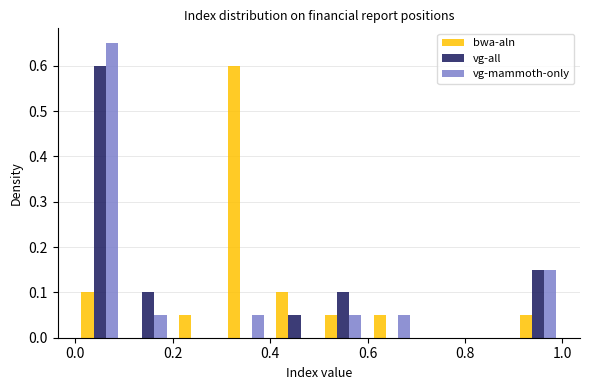

Reading left to right, list every range on the x-axis with the height of the bar of each series over it. The values are not printed on the chart, so give them approximately, as read against the axis.

0.0 to 0.1: bwa-aln=0.10	vg-all=0.60	vg-mammoth-only=0.65
0.1 to 0.2: bwa-aln=0	vg-all=0.10	vg-mammoth-only=0.05
0.2 to 0.3: bwa-aln=0.05	vg-all=0	vg-mammoth-only=0
0.3 to 0.4: bwa-aln=0.60	vg-all=0	vg-mammoth-only=0.05
0.4 to 0.5: bwa-aln=0.10	vg-all=0.05	vg-mammoth-only=0
0.5 to 0.6: bwa-aln=0.05	vg-all=0.10	vg-mammoth-only=0.05
0.6 to 0.7: bwa-aln=0.05	vg-all=0	vg-mammoth-only=0.05
0.7 to 0.8: bwa-aln=0	vg-all=0	vg-mammoth-only=0
0.8 to 0.9: bwa-aln=0	vg-all=0	vg-mammoth-only=0
0.9 to 1.0: bwa-aln=0.05	vg-all=0.15	vg-mammoth-only=0.15